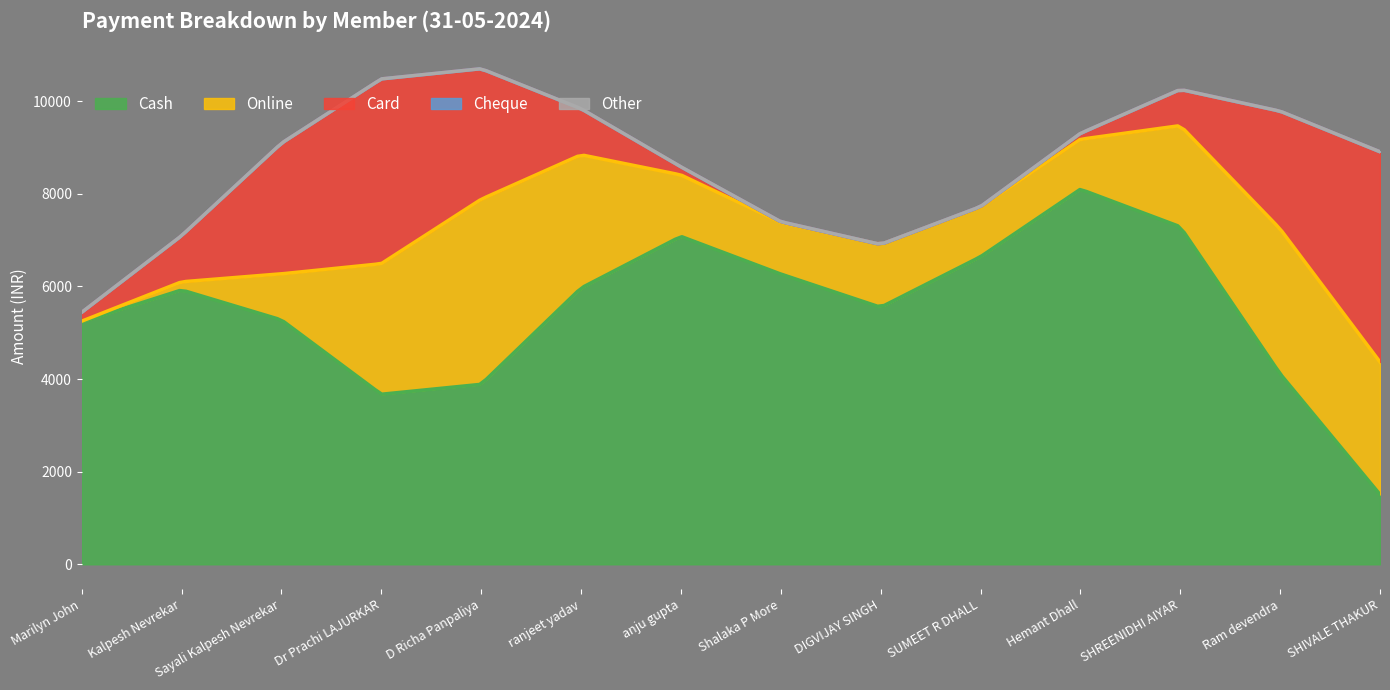

What is the sum of all Cash values?

1122799.9